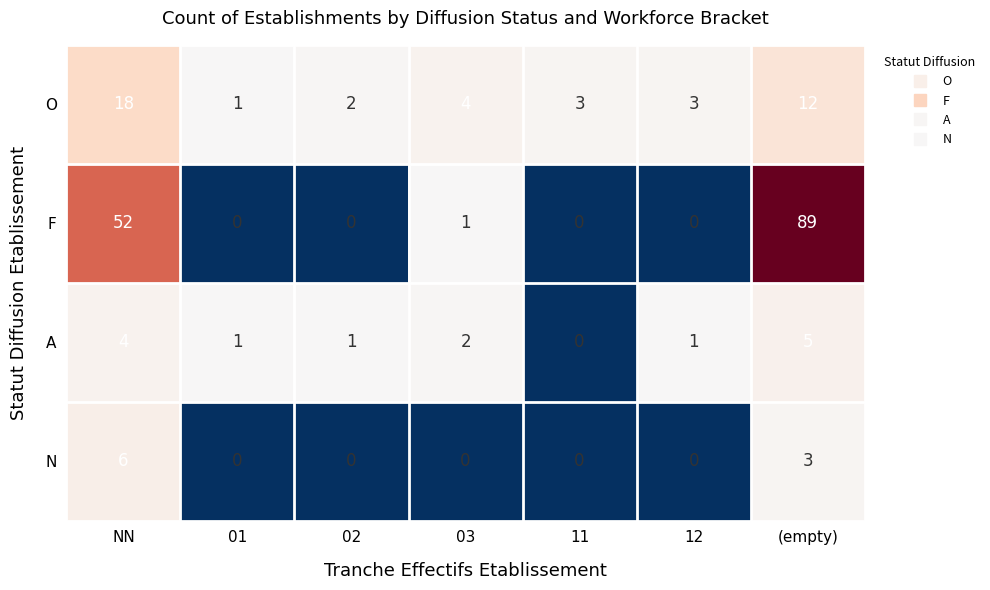

Is it true that A equals 1 at 02?

True